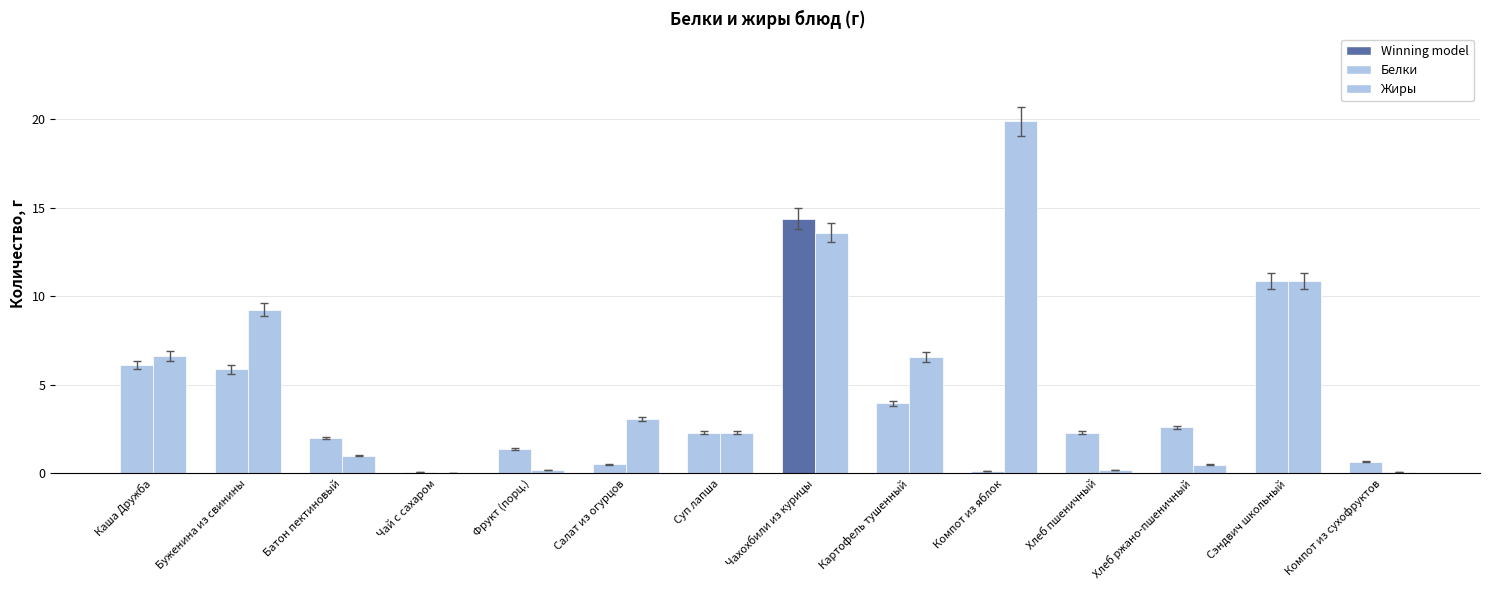

What is the label of the 12th bar from the right?

Батон пектиновый